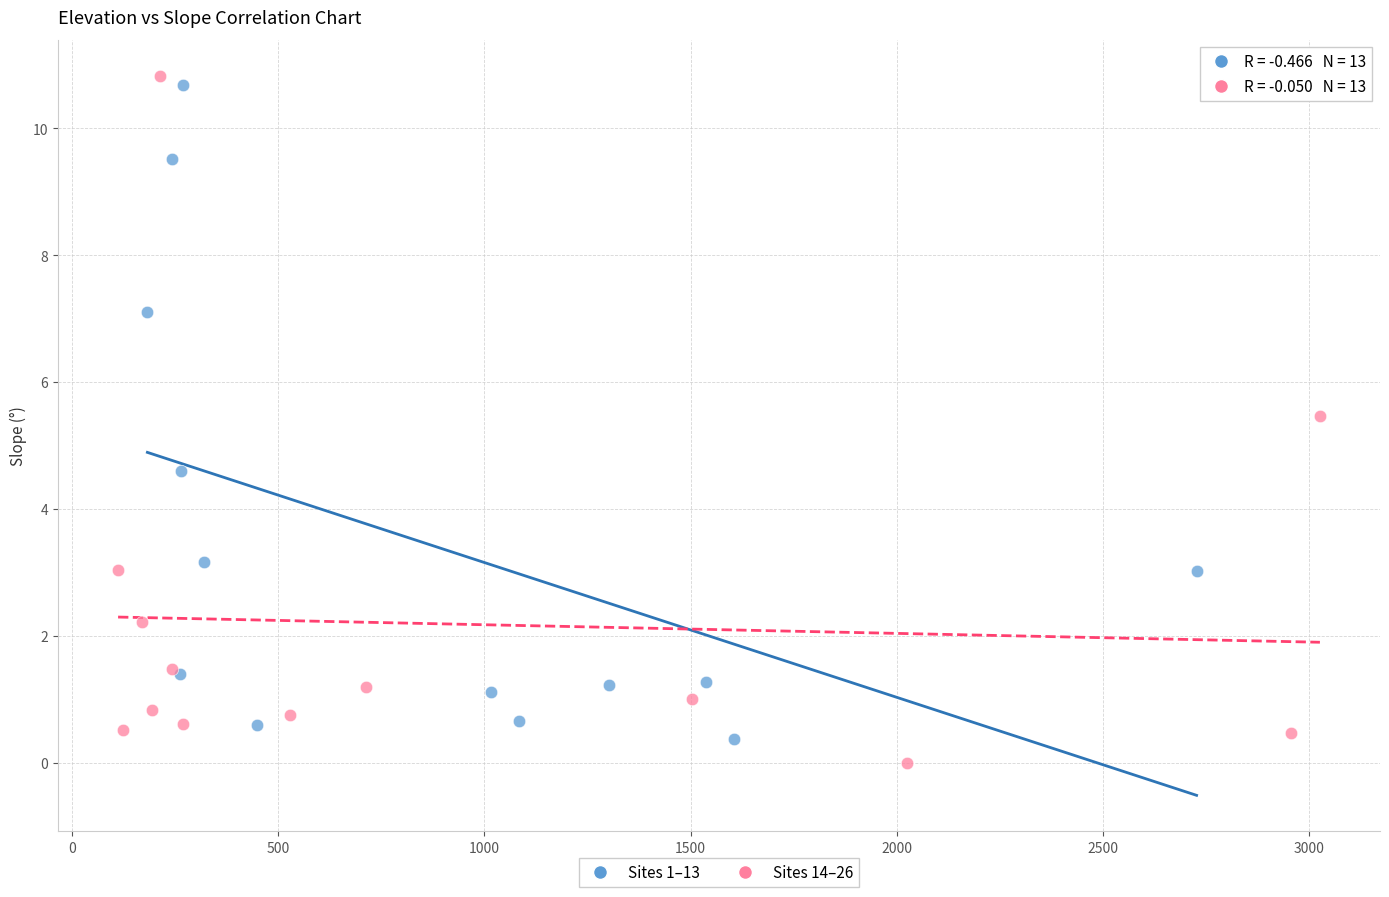

Which series has the widest spread of Y values?

Sites 14–26